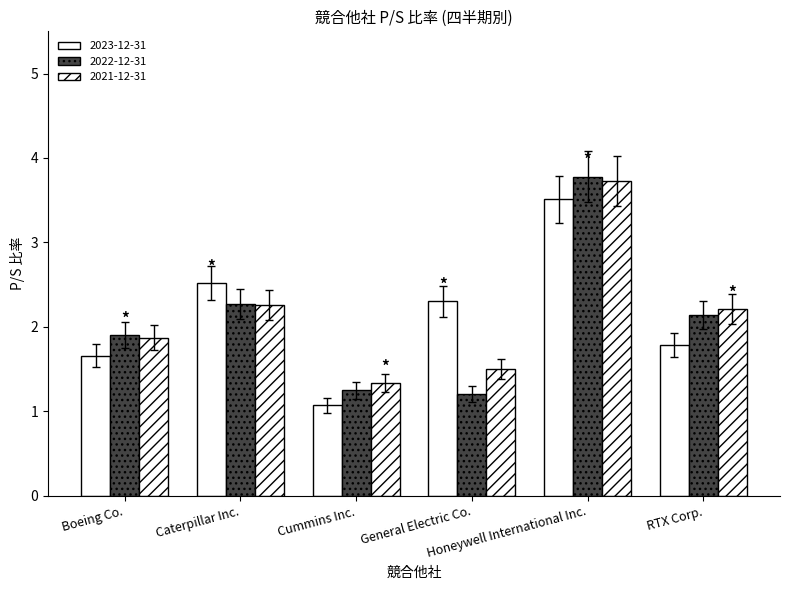

Are the bars horizontal?

No